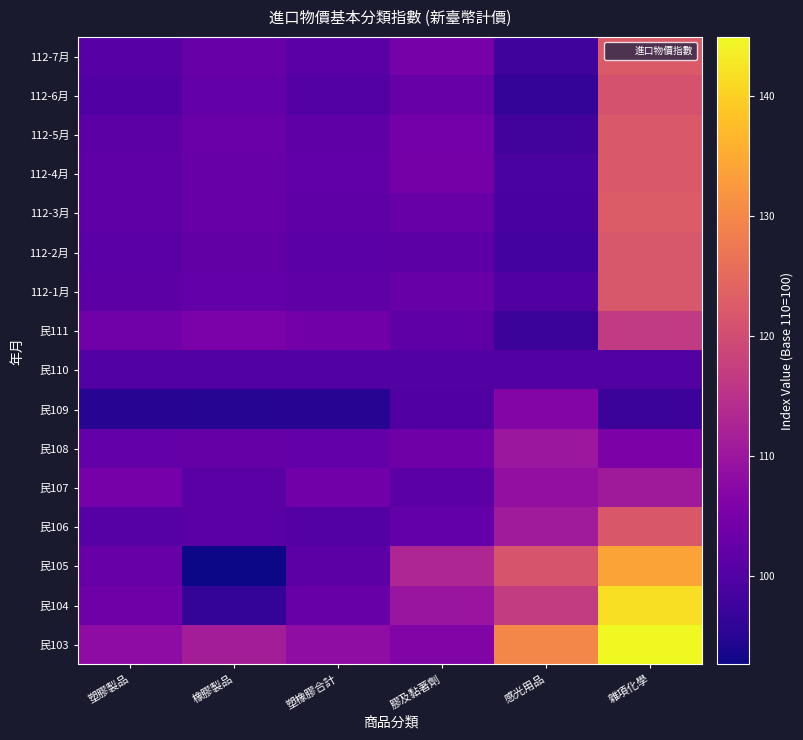

What is the total value across all series at 感光用品?

1689.2